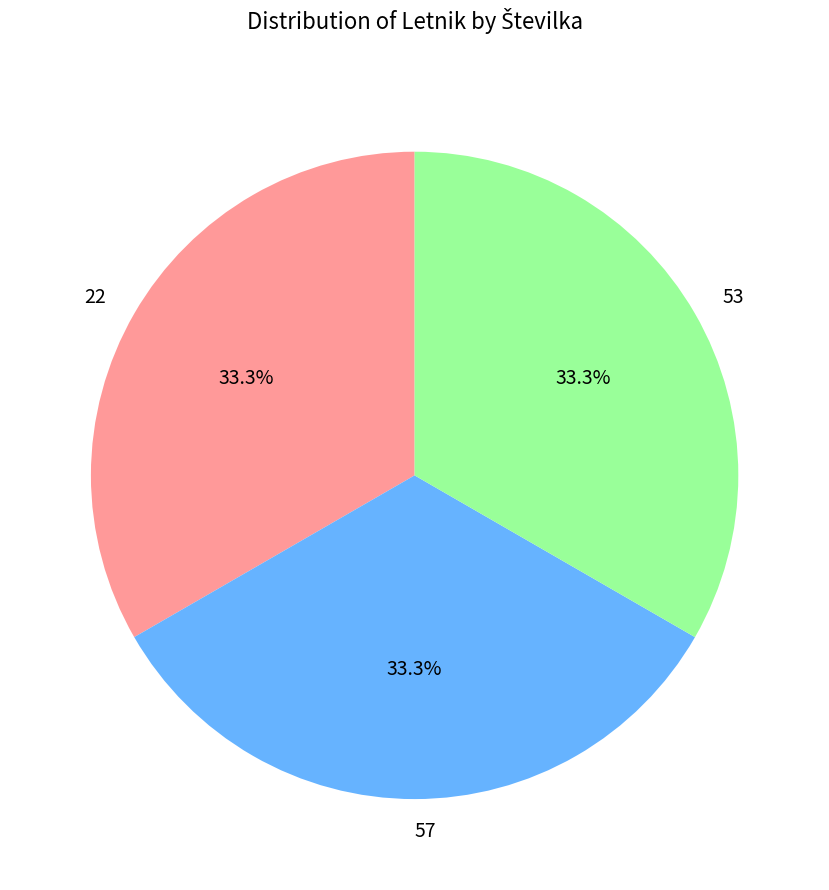

To the nearest percent, what percentage of the pie is 22?

33%